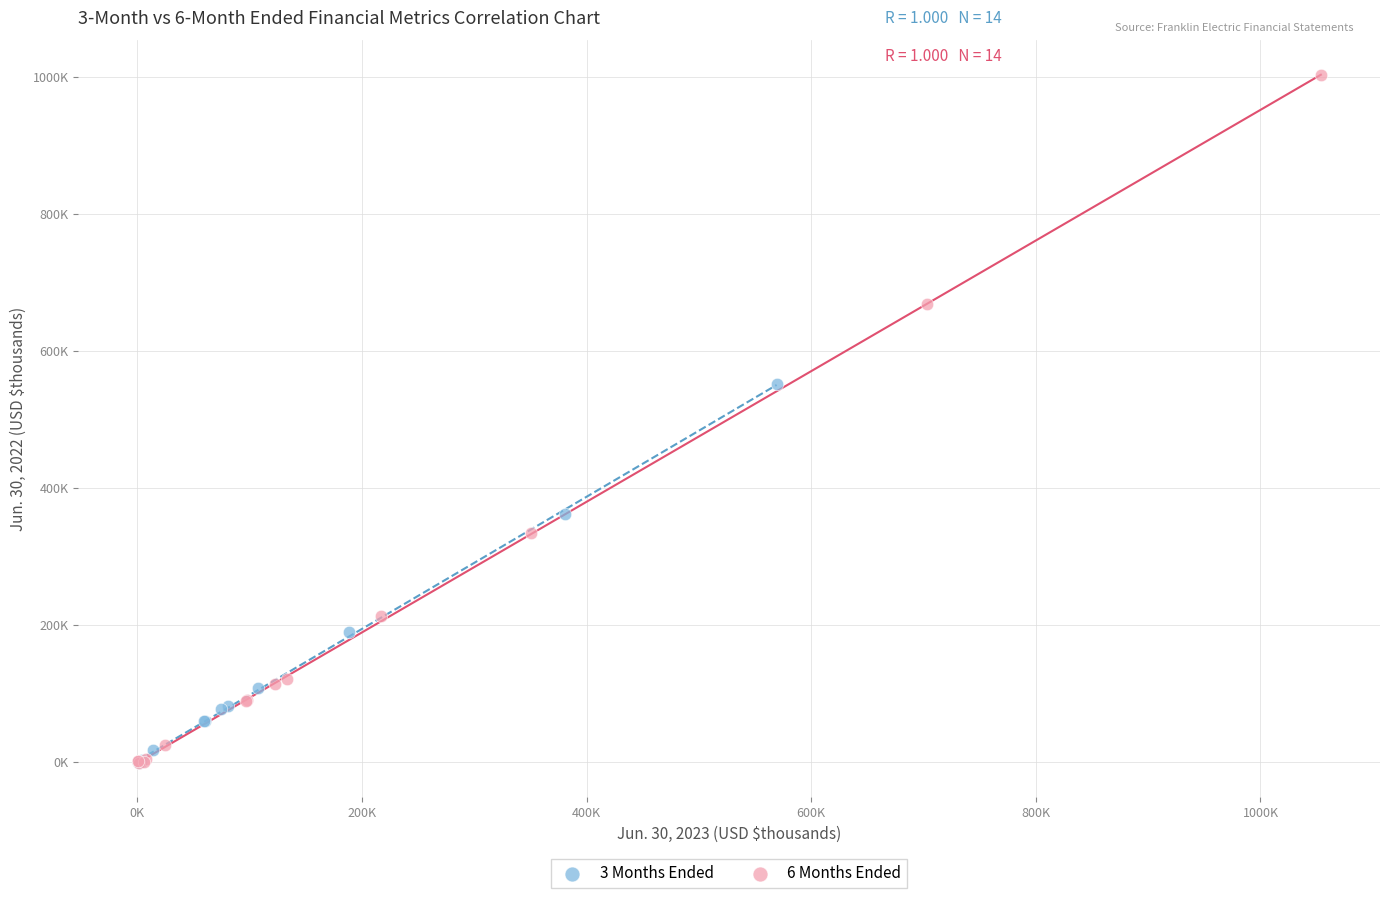

What are all the series names shown in the legend?

3 Months Ended, 6 Months Ended